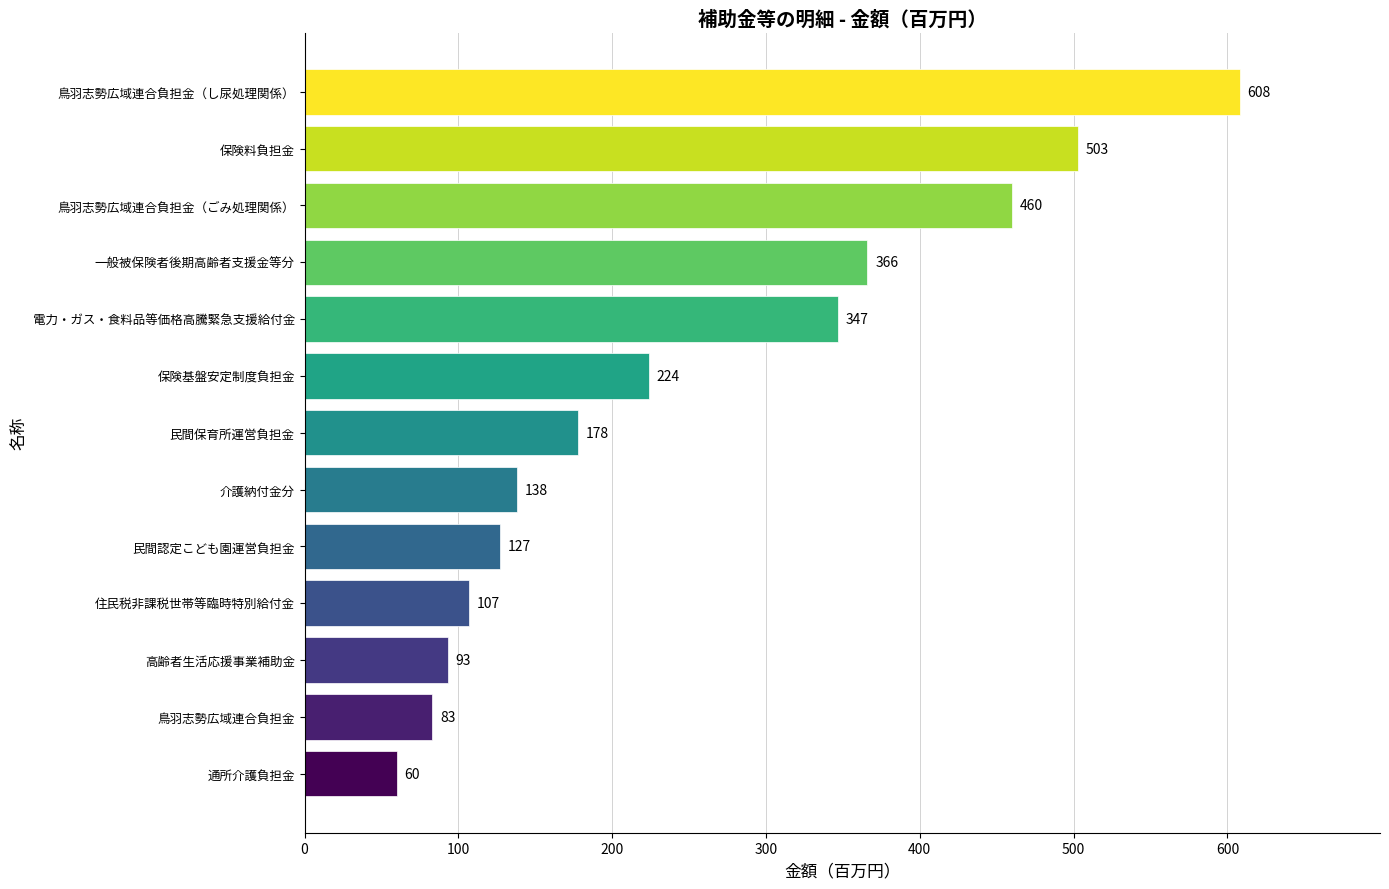

Read the value at 通所介護負担金, to the nearest 50.

50